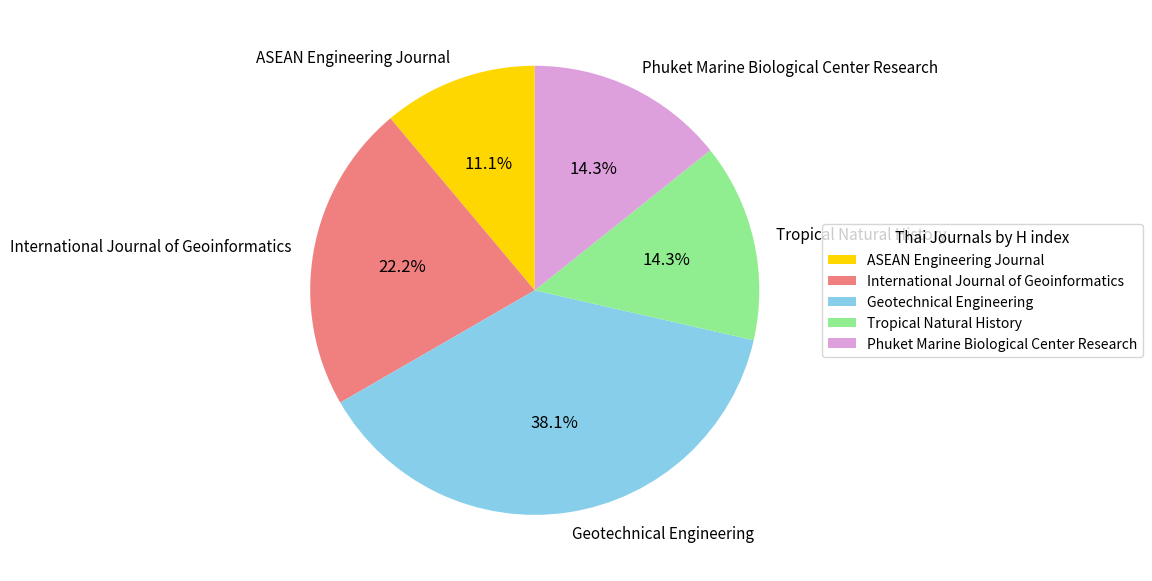

To the nearest percent, what percentage of the pie is Geotechnical Engineering?

38%